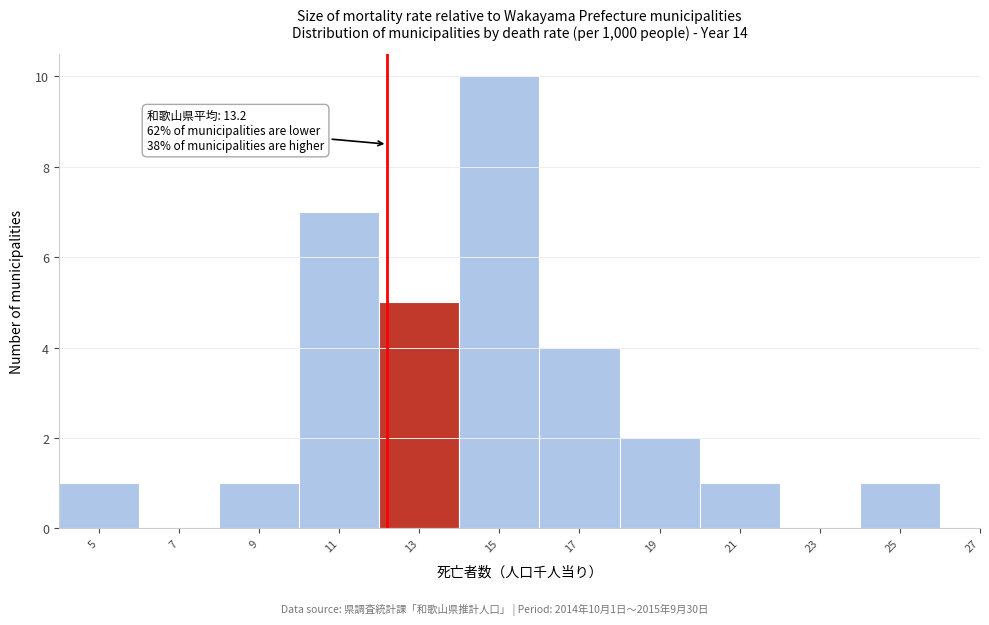

Reading right to left, transcribe all the data shown in this chart.

27=0	25=1	23=0	21=1	19=2	17=4	15=10	13=5	11=7	9=1	7=0	5=1